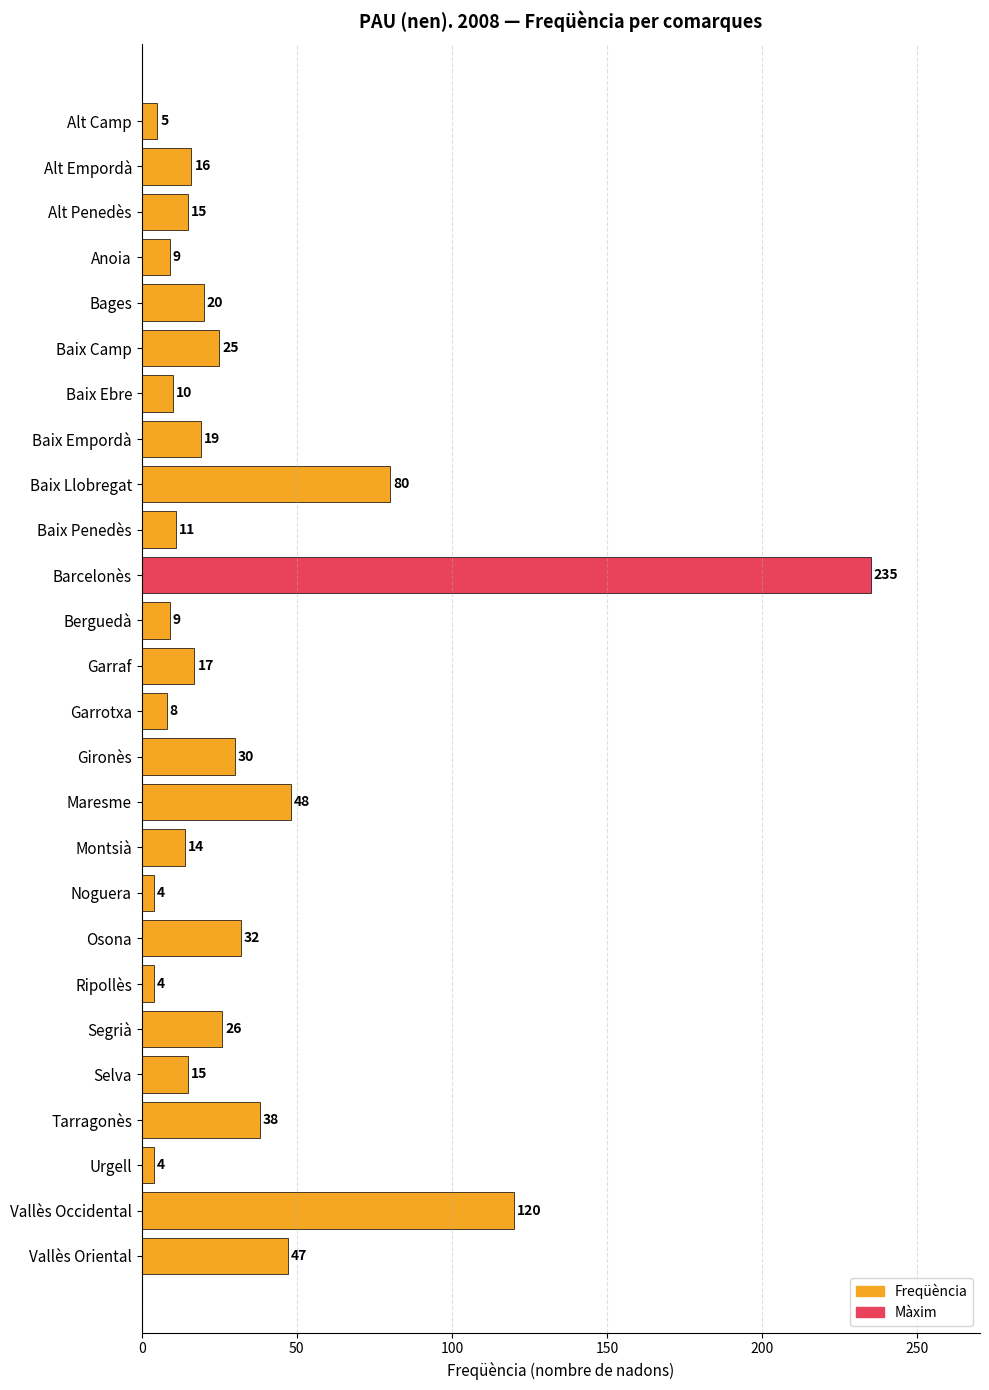

What is the difference between the maximum and minimum values?

231